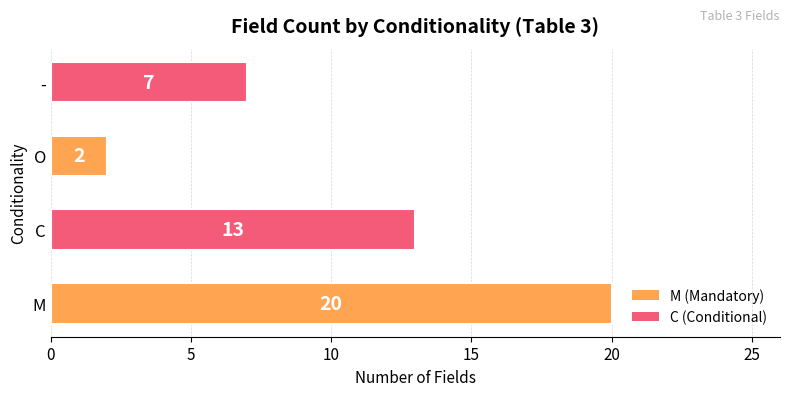

The chart shows a value of 7 at -. True or false?

True